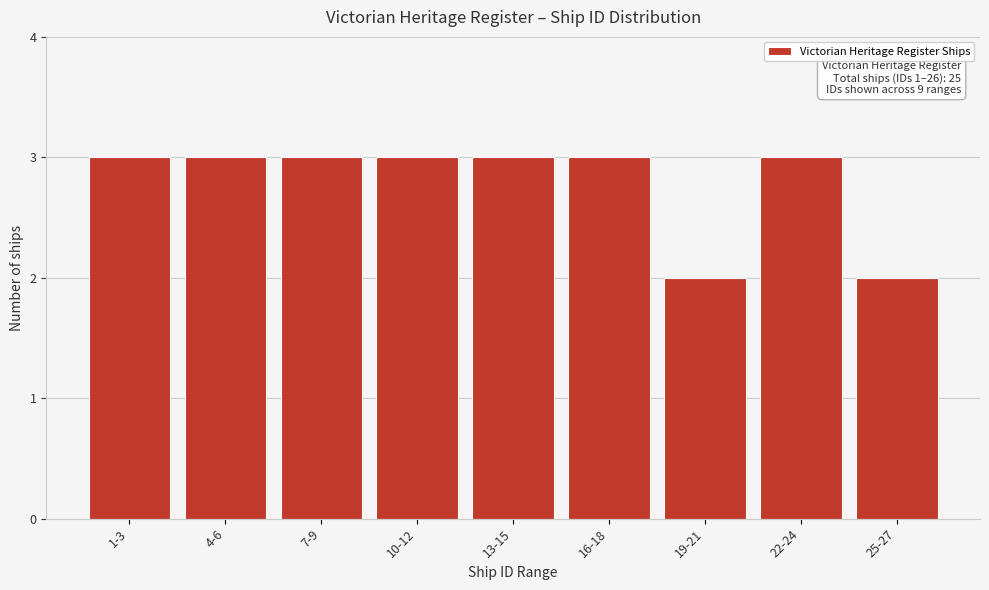

Reading left to right, what are all the values shown in this chart?

1-3=3	4-6=3	7-9=3	10-12=3	13-15=3	16-18=3	19-21=2	22-24=3	25-27=2